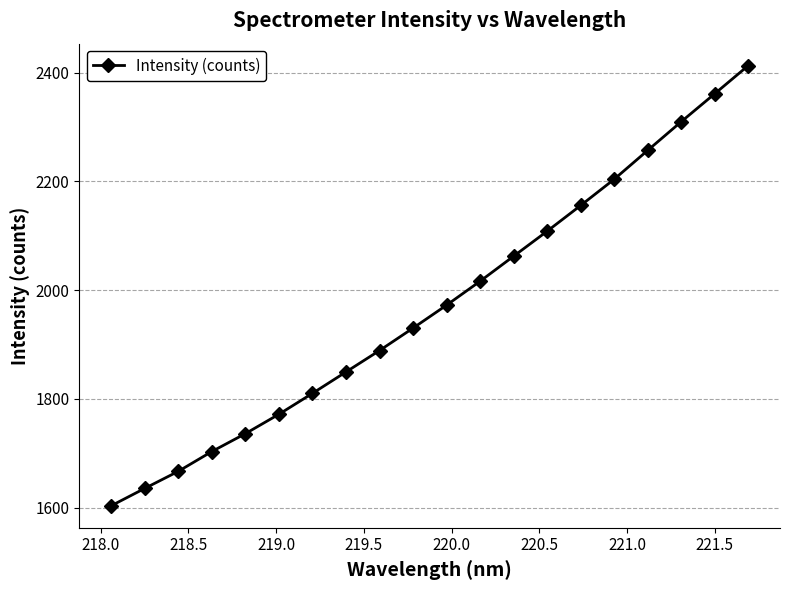

What is the value of the 20th point from the left?

2413.0